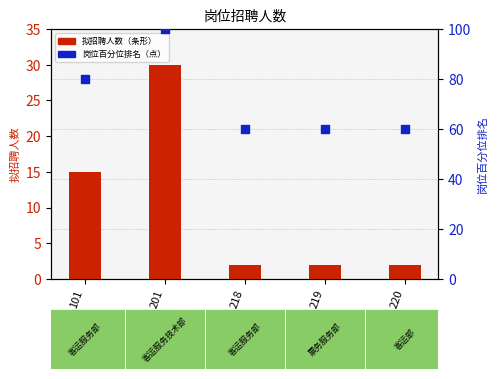

Which series contains the highest Y value?

岗位百分位排名